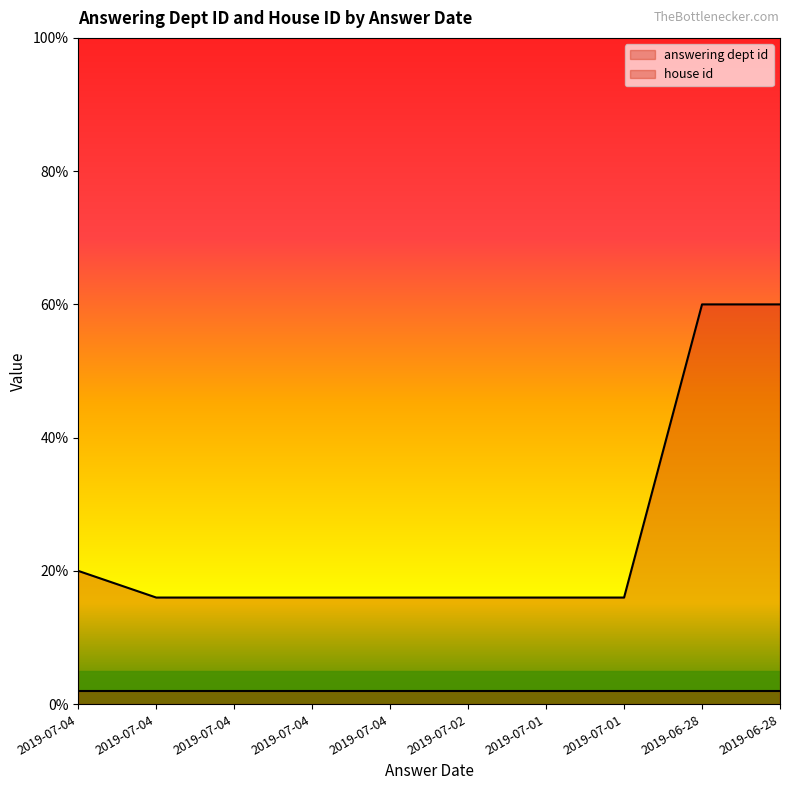

What is the sum of all values?

252